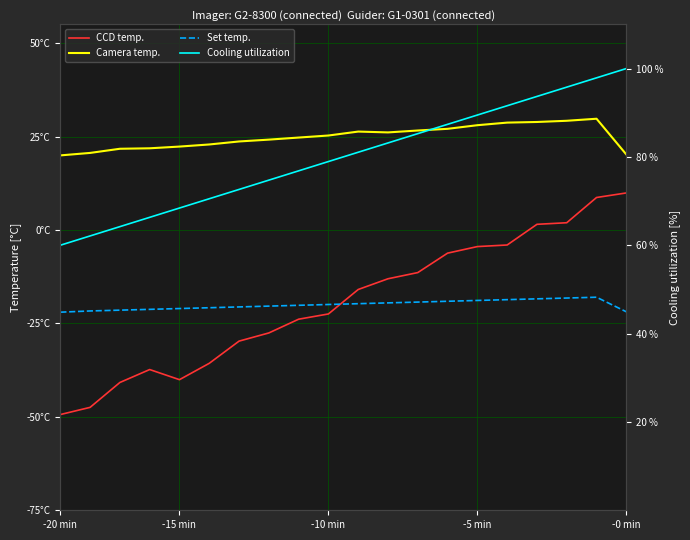

True or false: CCD temp. and Cooling utilization cross at least once.

False